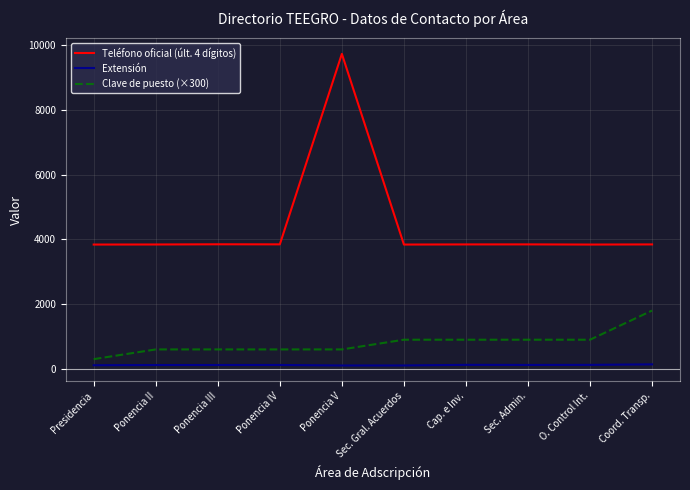

Rank the series by their average value, from lowest to highest.

Extensión, Clave de puesto (×300), Teléfono oficial (últ. 4 dígitos)